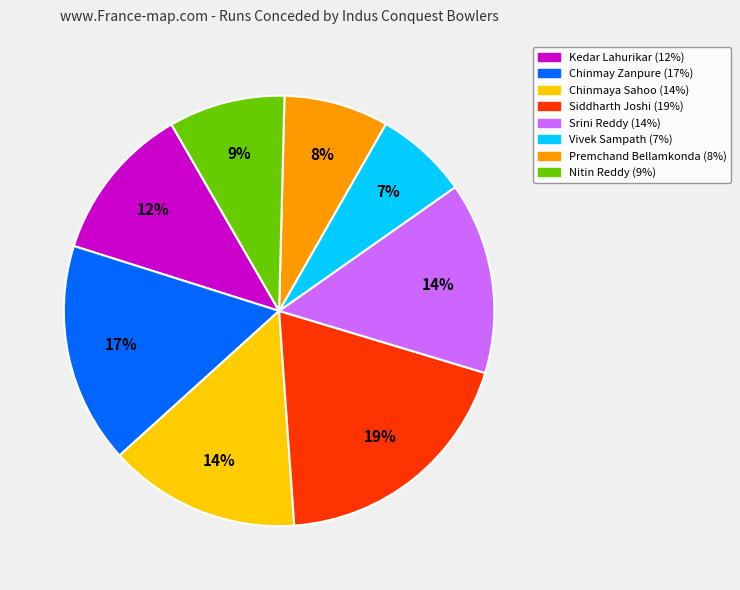

Which slice is the largest?

Siddharth Joshi